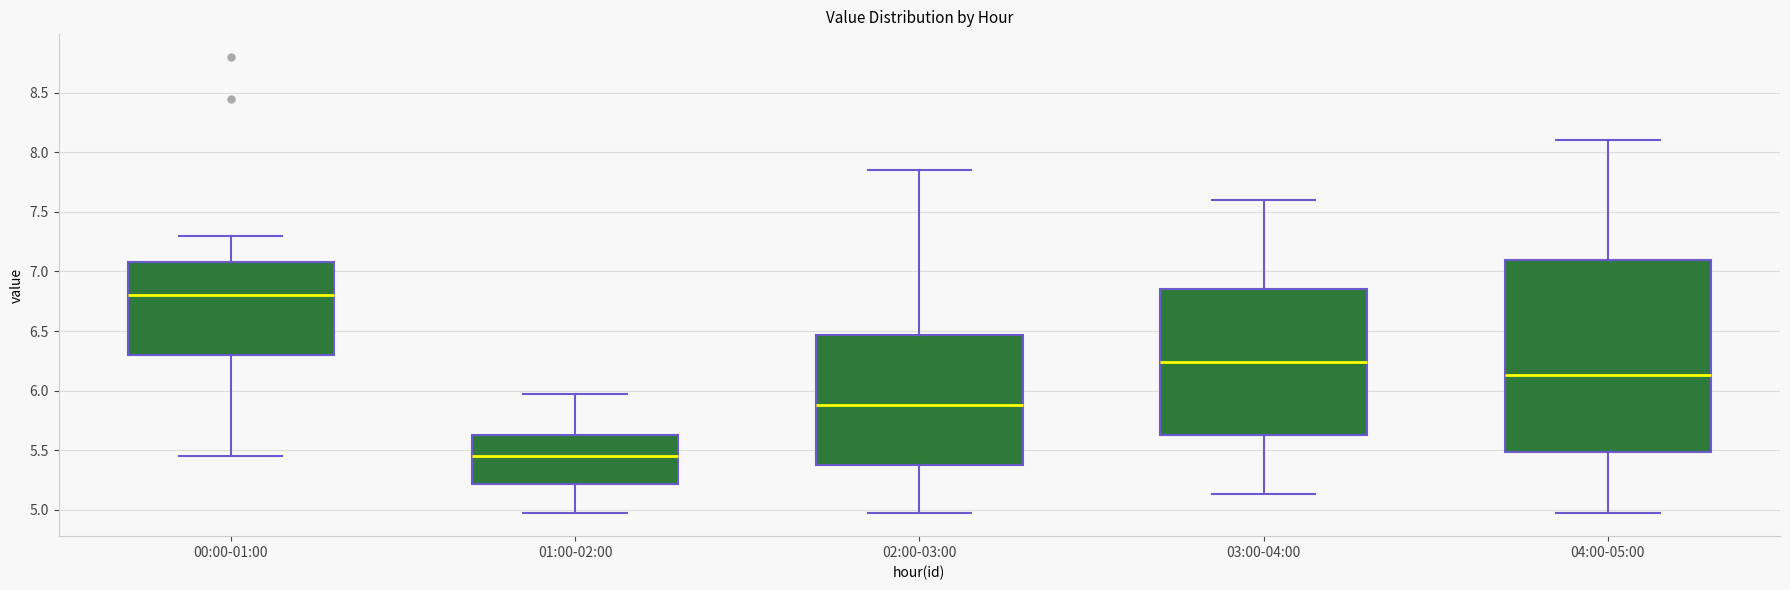

Comparing the boxes themselves (not the whiskers), which one is the tallest?

04:00-05:00